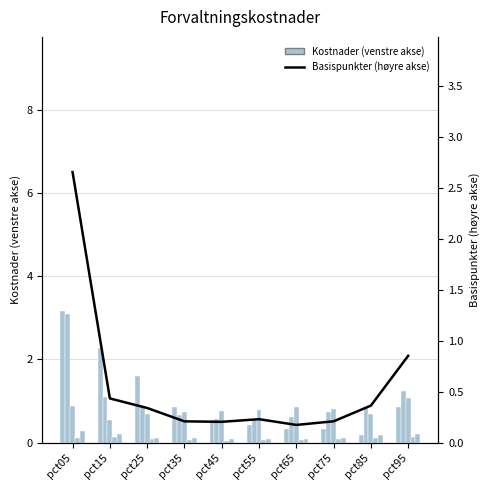

True or false: Basispunkter (høyre akse) has a value of 0.1 at pct45.

False